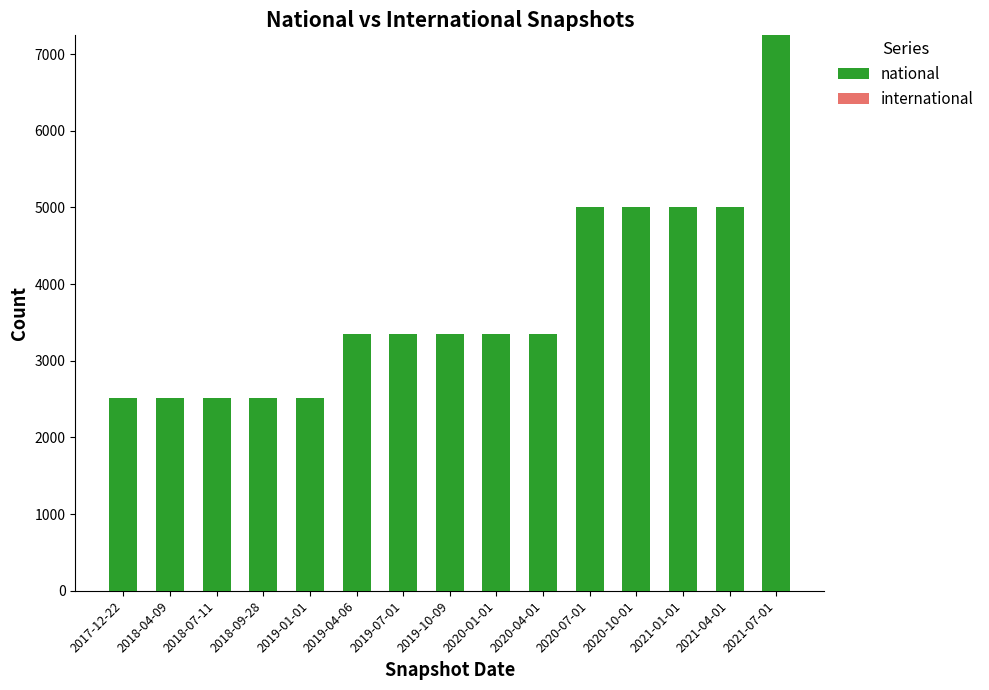

Which label corresponds to the largest value in the chart?

2021-07-01